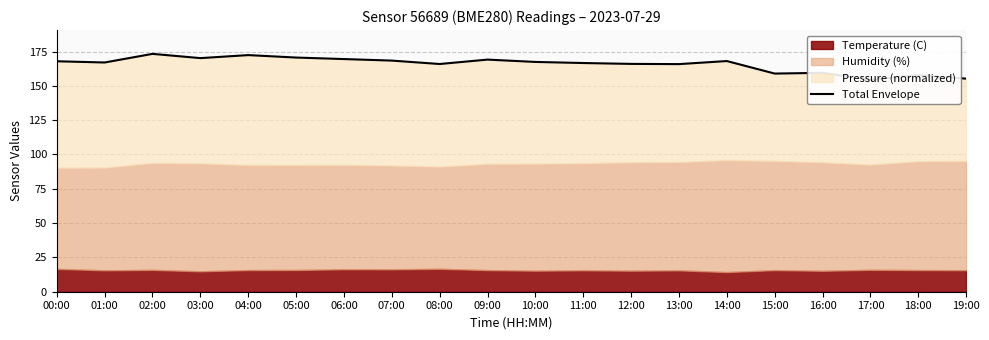

Which category has the lowest value across all series?

17:00